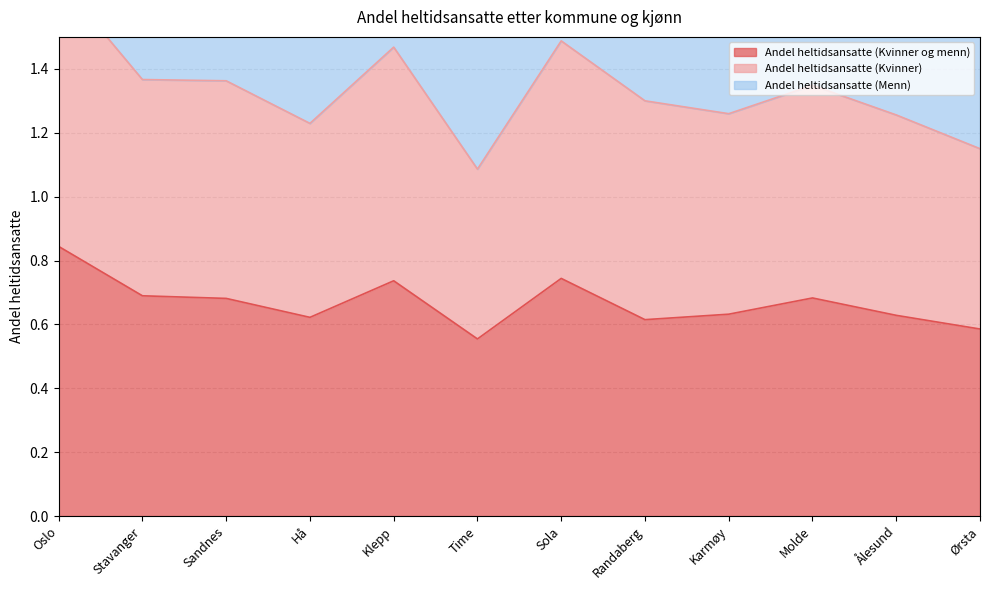

What is the approximate value of Andel heltidsansatte (Kvinner og menn) at Time?

0.6